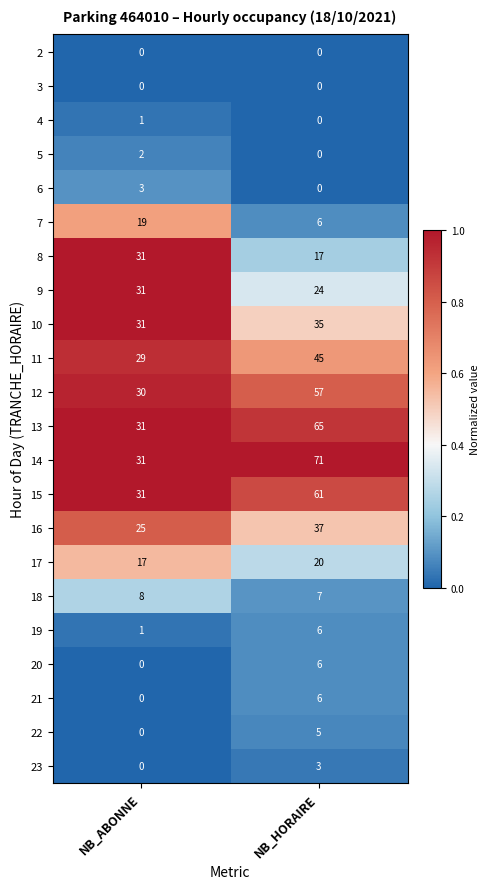

Which category has the highest value across all series?

NB_HORAIRE